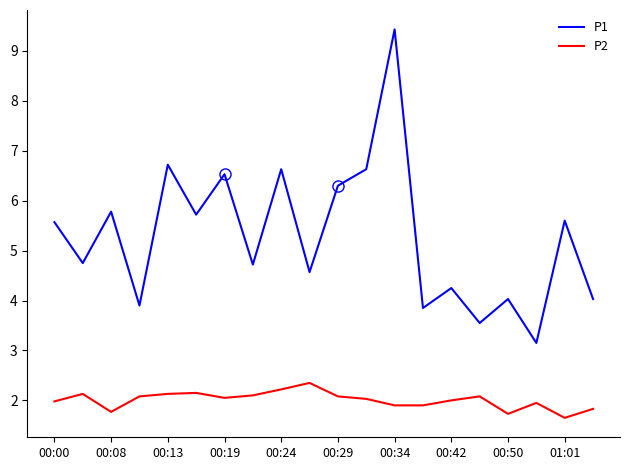

True or false: P2 and P1 cross at least once.

False